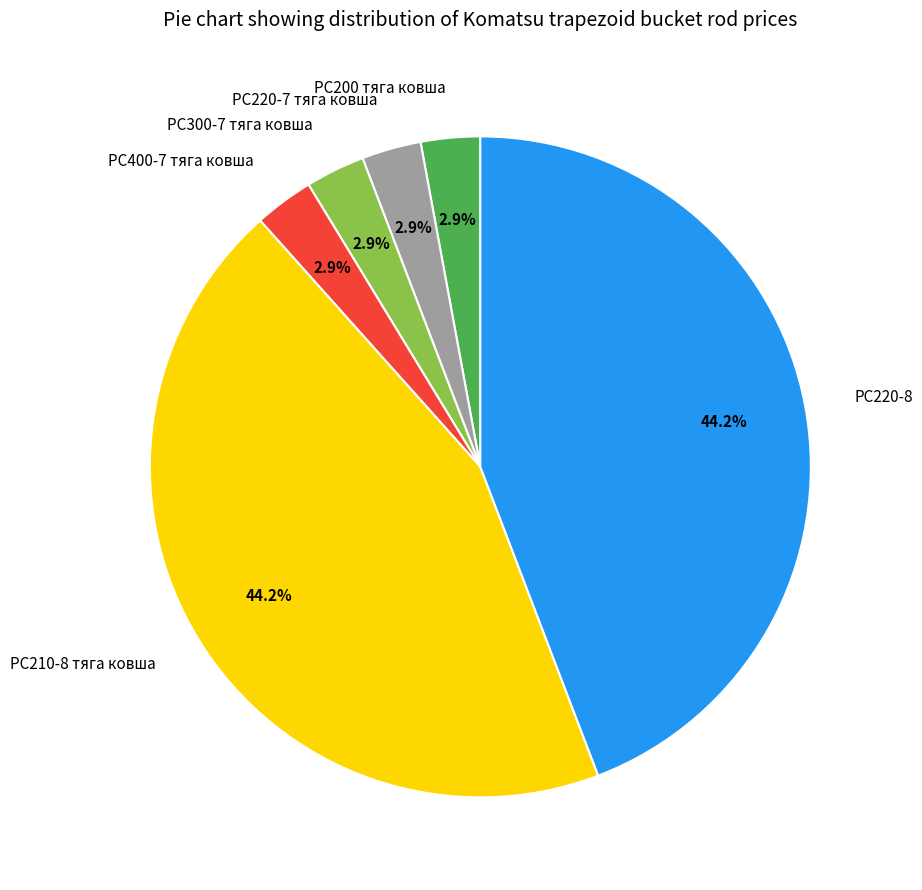

What percentage is the PC220-7 тяга ковша slice, to the nearest percent?

3%